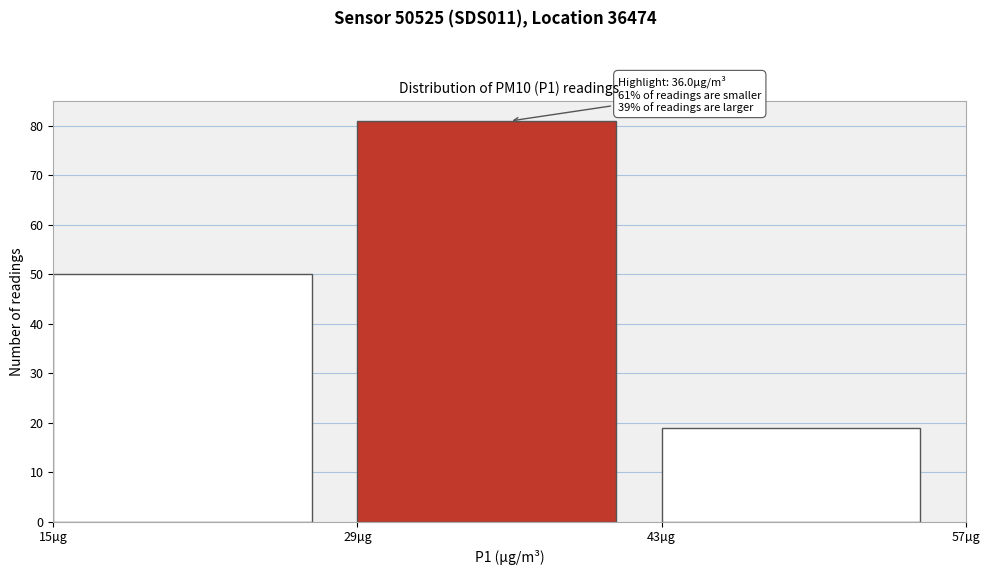

Over which range of the x-axis is the bar tallest?

29 to 43